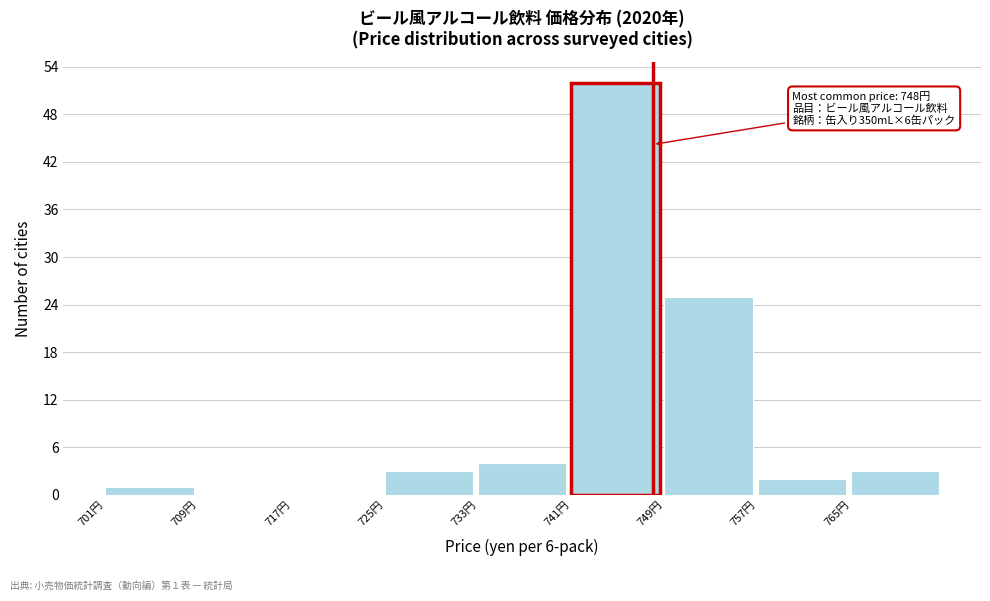

Over which range of the x-axis is the bar tallest?

741 to 749